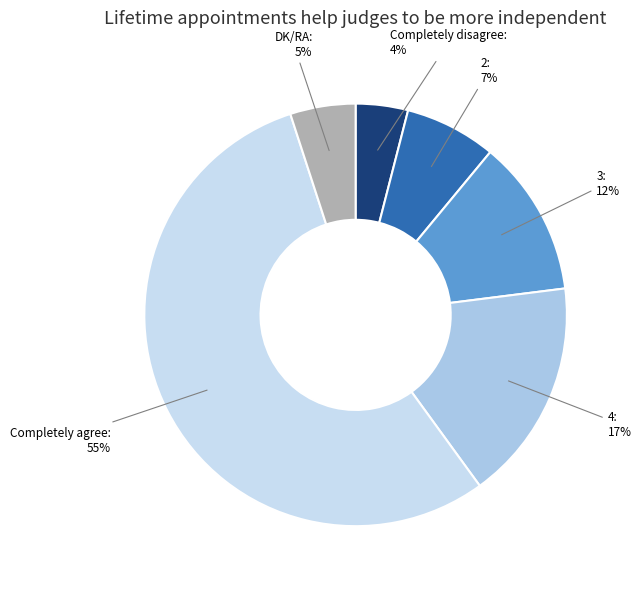

How many slices are in this pie chart?

6